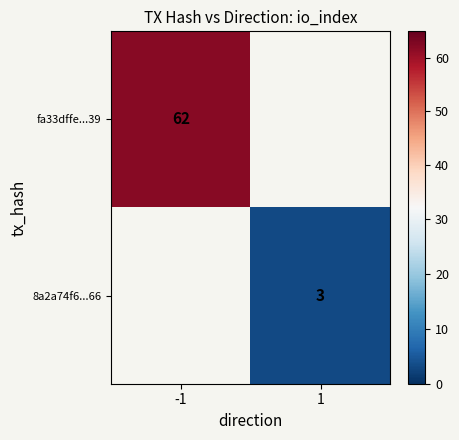

List the series in order of their overall mean, highest first.

fa33dffe...39, 8a2a74f6...66